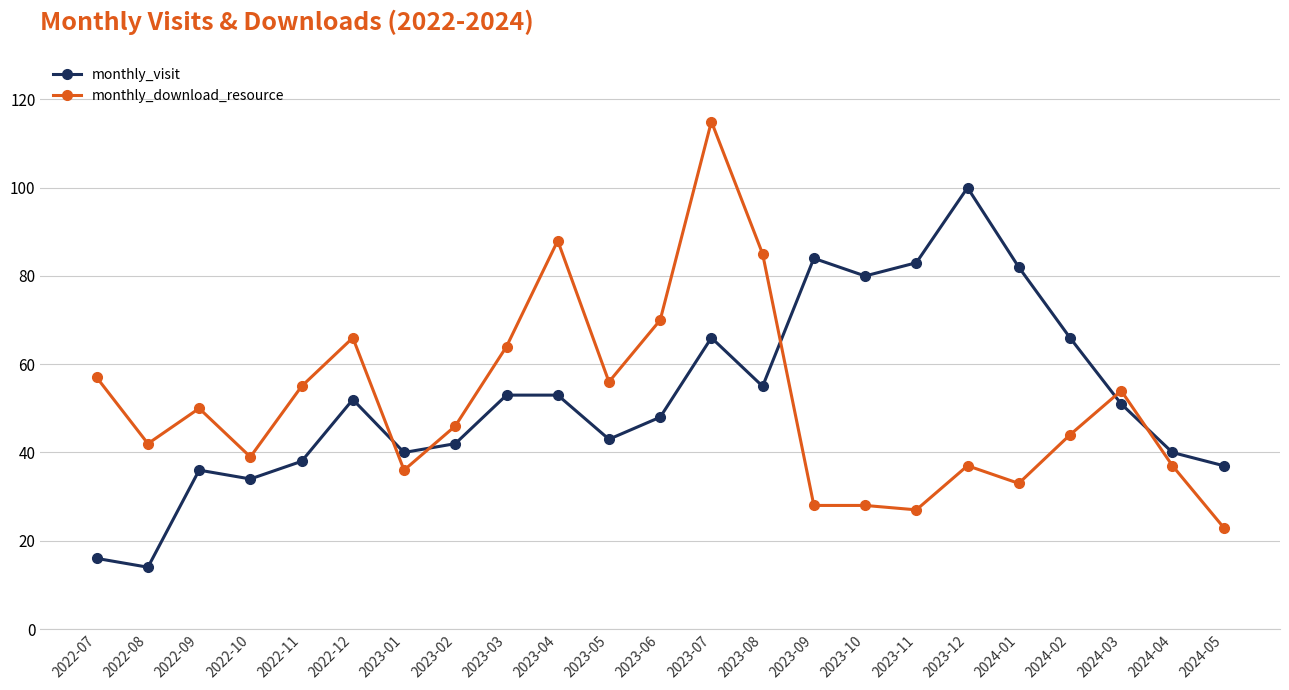

True or false: monthly_visit has more than 2 interior local peaks.

True